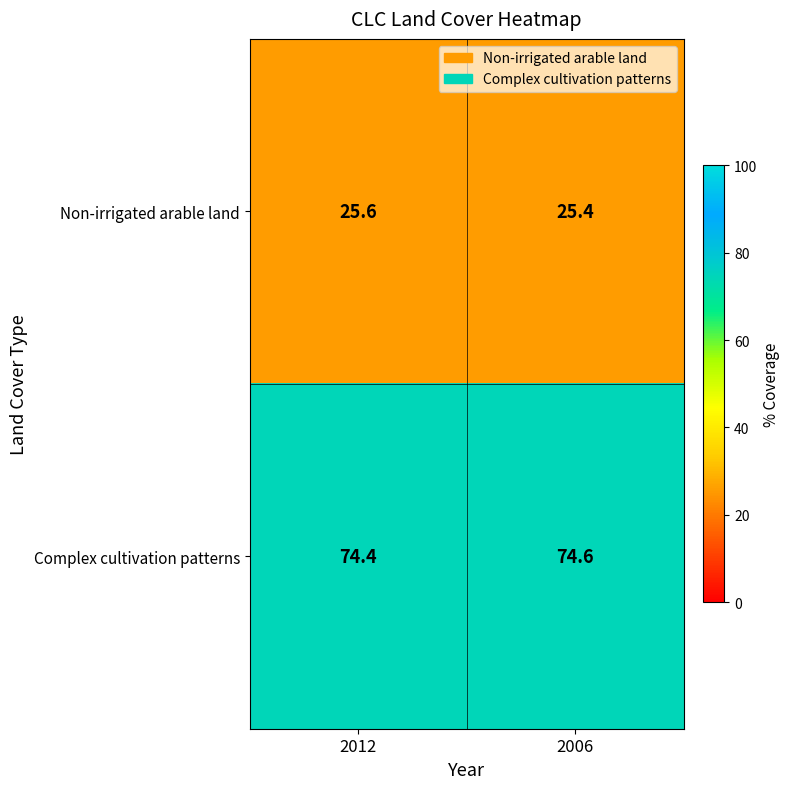

How many distinct data groups are displayed?

2